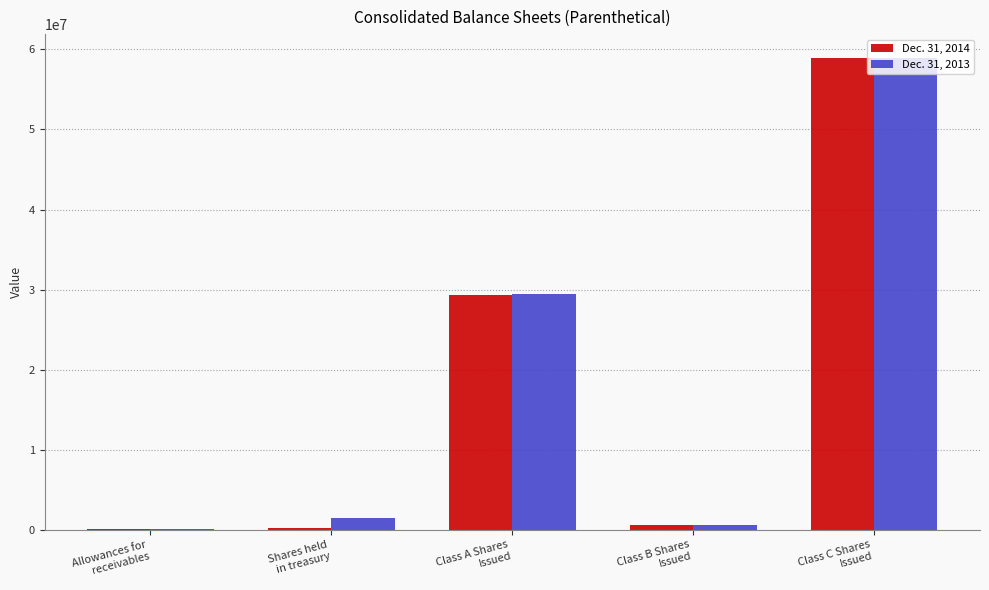

What is the greatest value displayed?

58967502